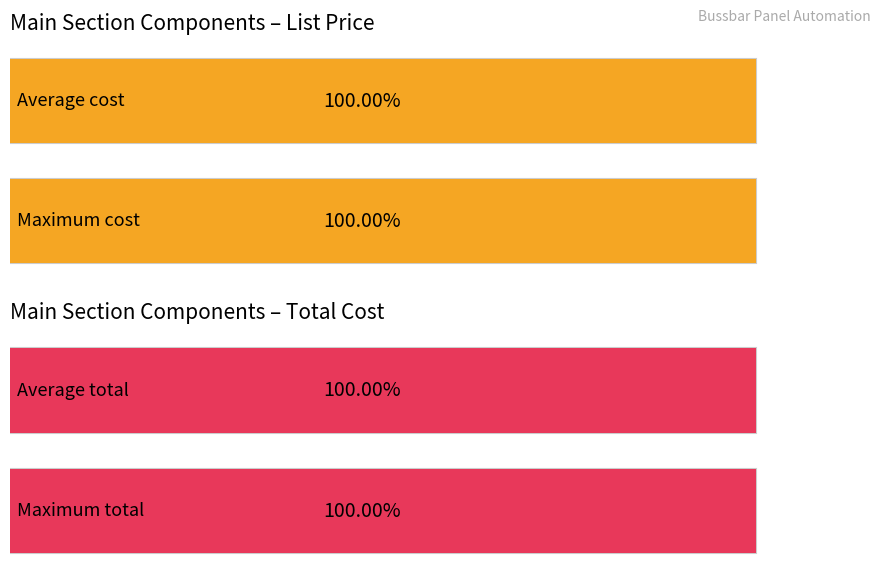

What are all the series names shown in the legend?

cost, total